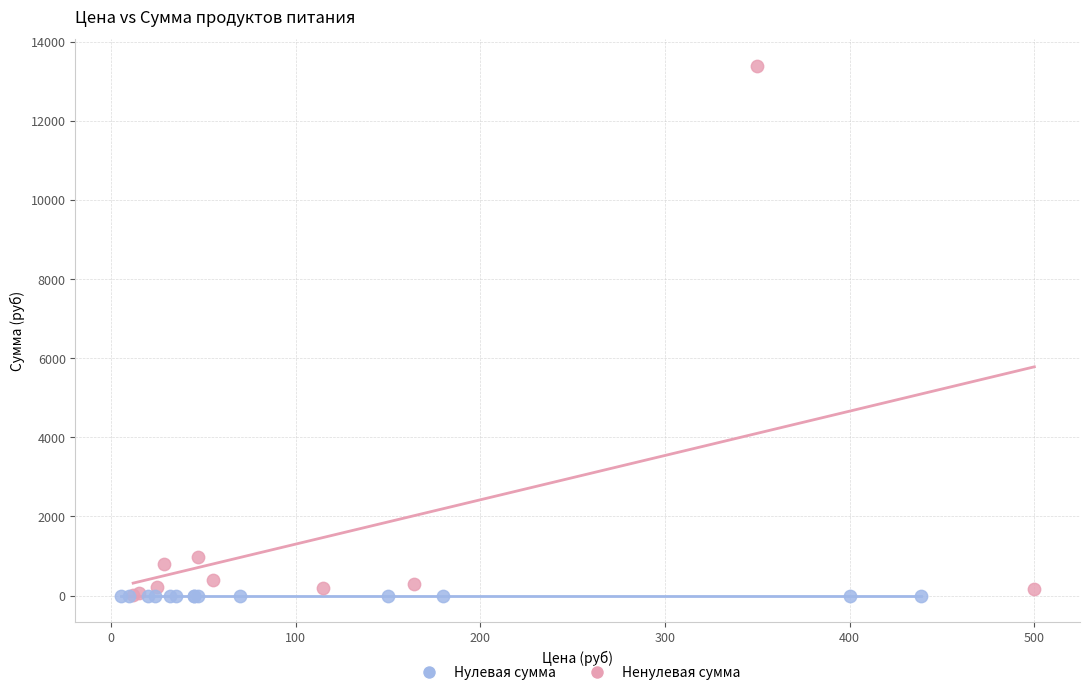

Which series contains the highest Y value?

Ненулевая сумма